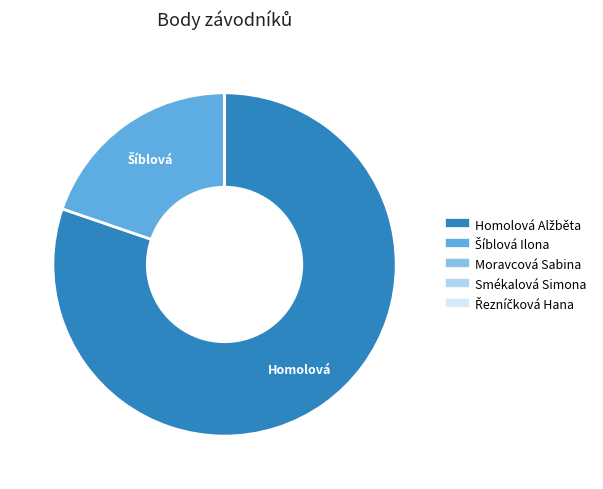

Is there a majority slice in this chart?

Yes